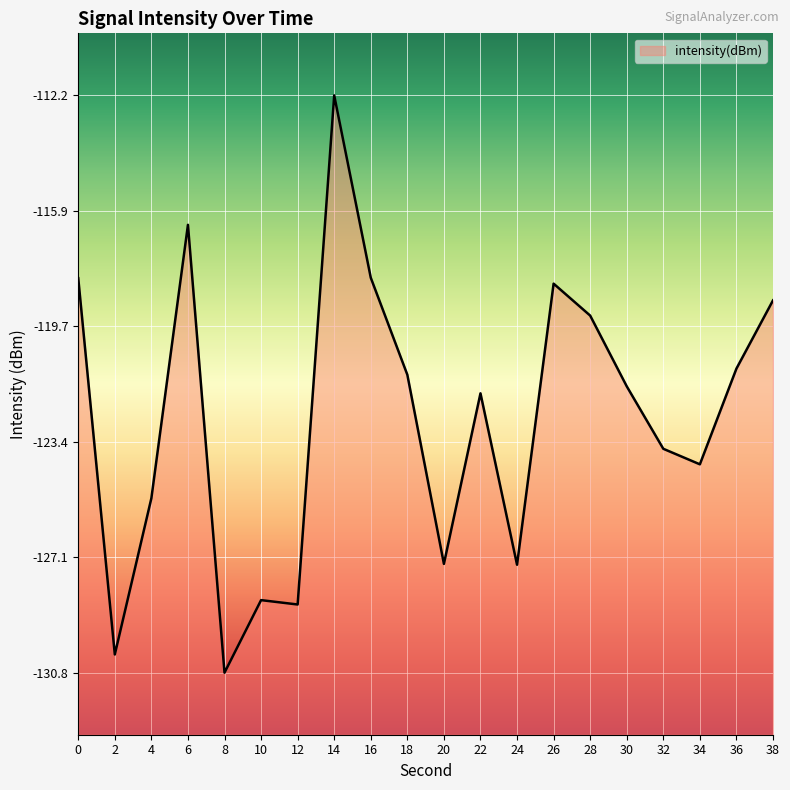

Rank the categories by value from highest to lowest.

14, 6, 16, 0, 26, 38, 28, 36, 18, 30, 22, 32, 34, 4, 20, 24, 10, 12, 2, 8